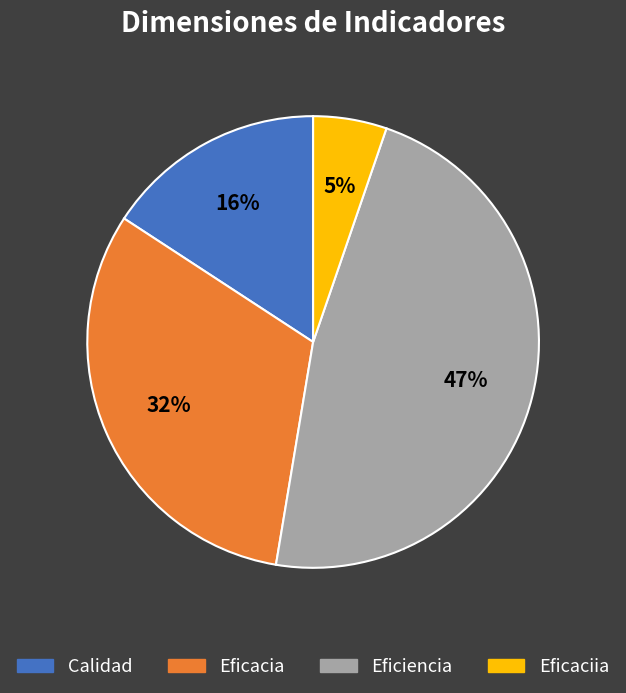

How many slices are in this pie chart?

4